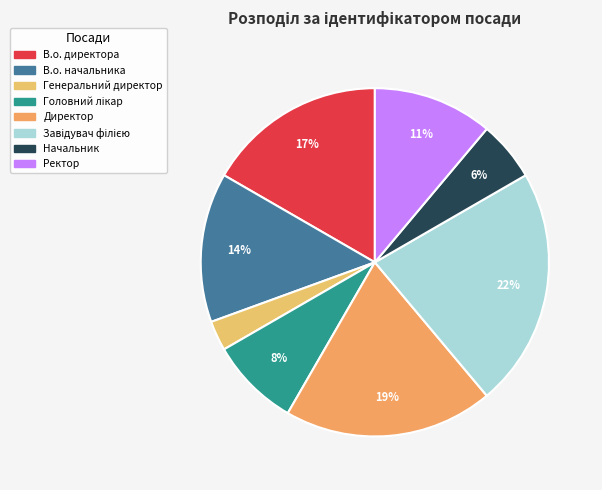

How many segments does this pie chart have?

8